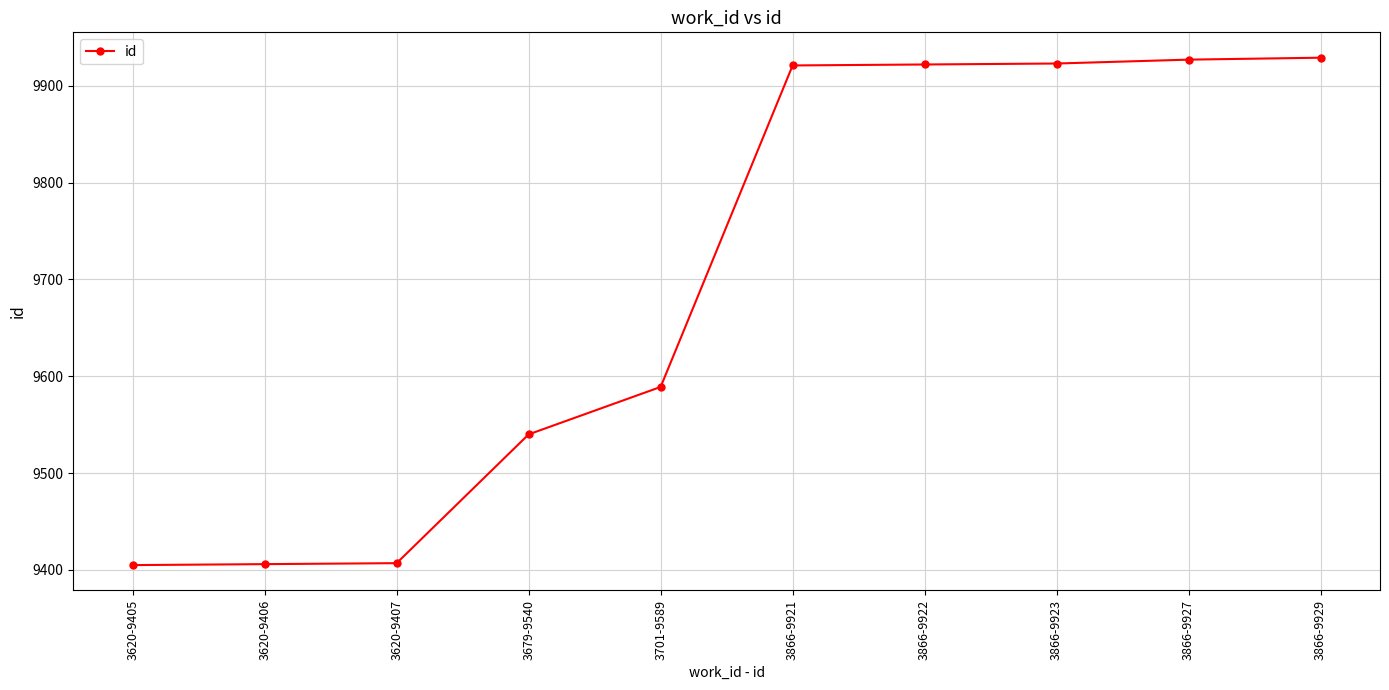

The value at 3866-9929 is 9929. True or false?

True